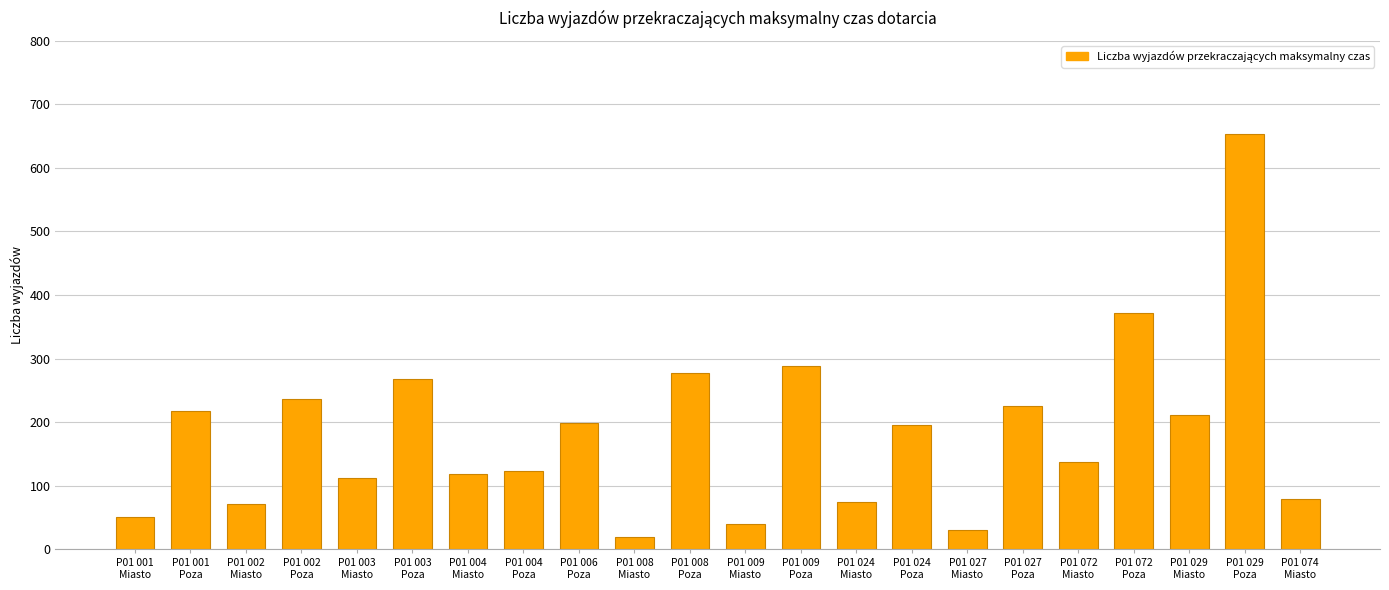

Does the chart contain any negative values?

No